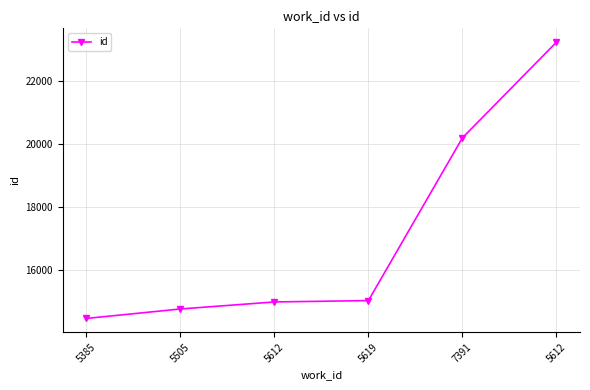

Reading left to right, extract all data points from this chart.

14470	14770	14993	15036	20192	23223